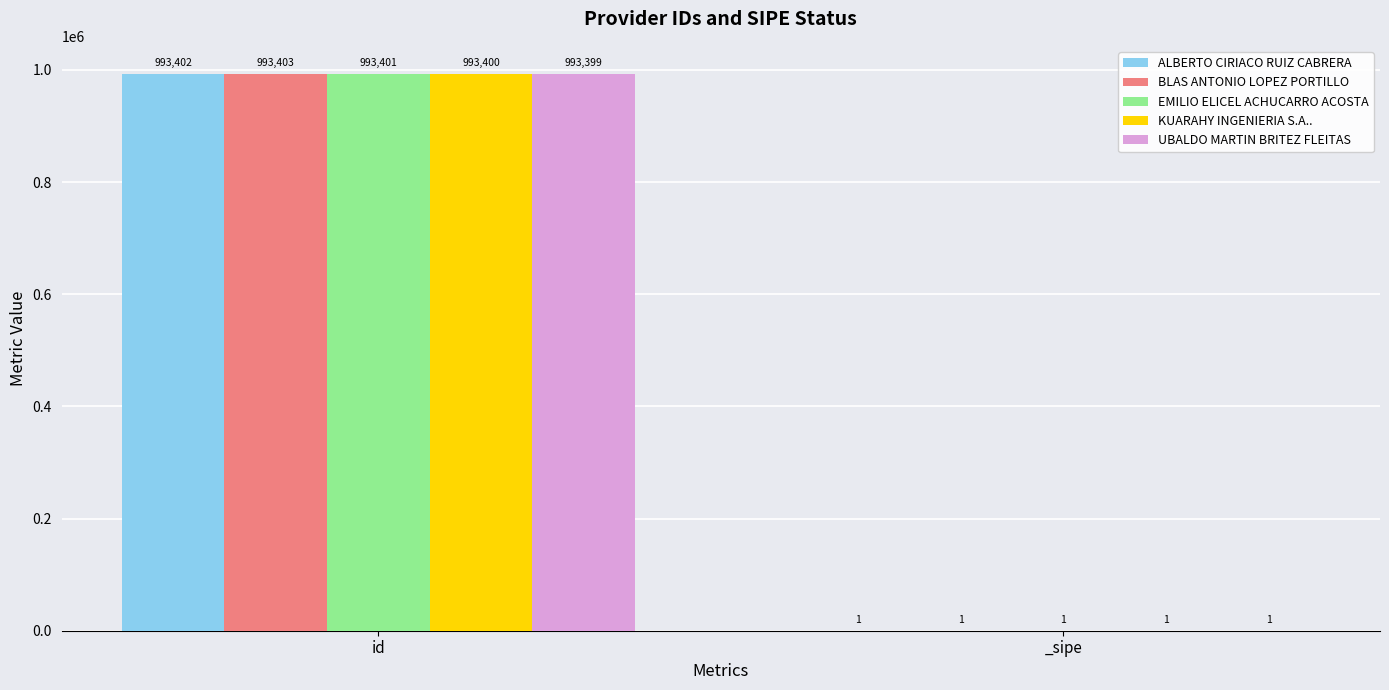

Which category has the highest value in the BLAS ANTONIO LOPEZ PORTILLO series?

id